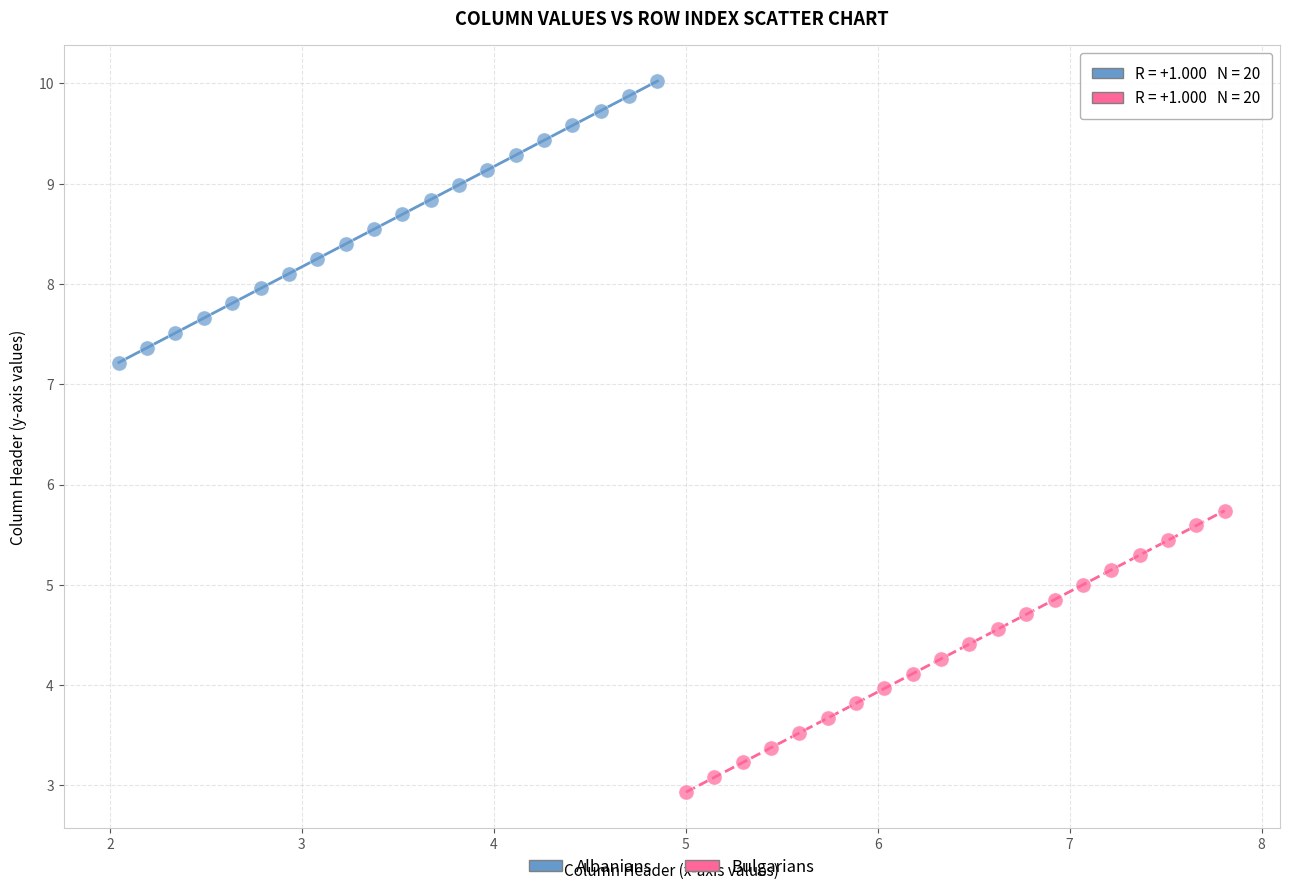

Which series reaches the minimum Y coordinate?

Bulgarians